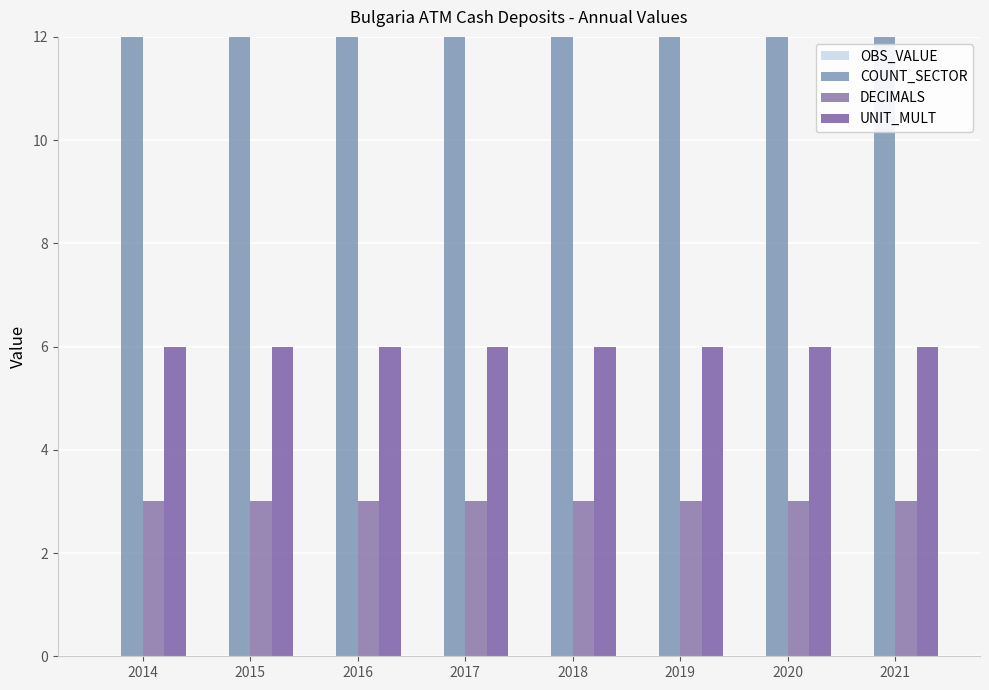

What is the value of the COUNT_SECTOR bar at the 3rd from the left?

20